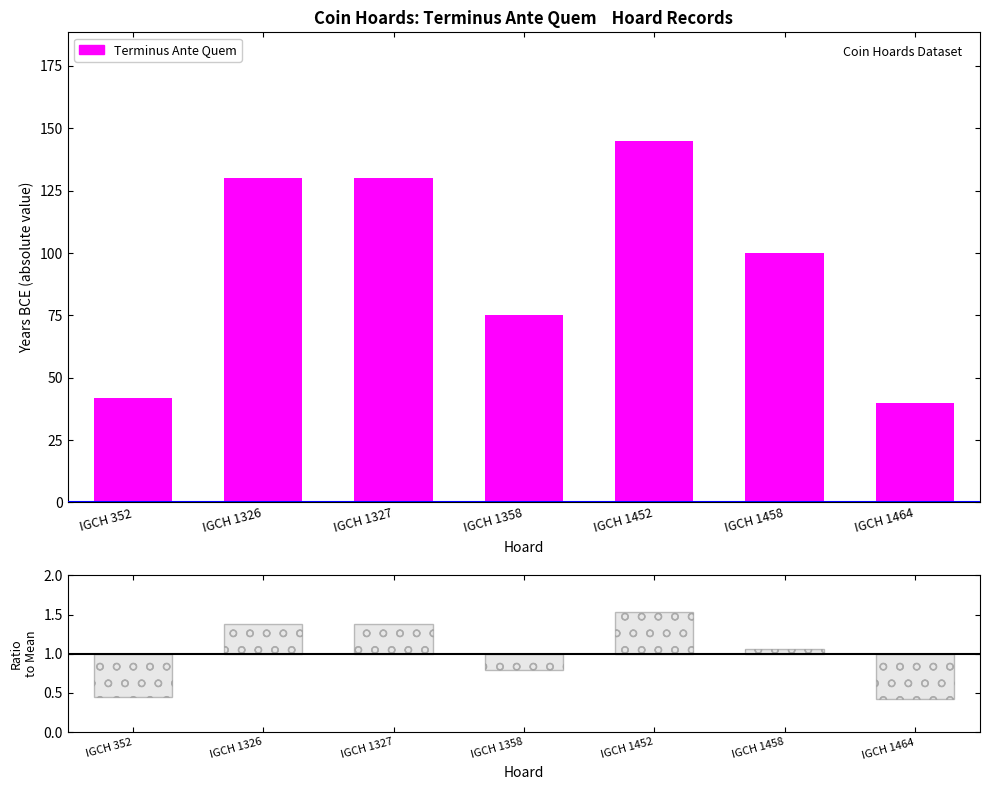

Is it true that the value at IGCH 1464 is 40?

True